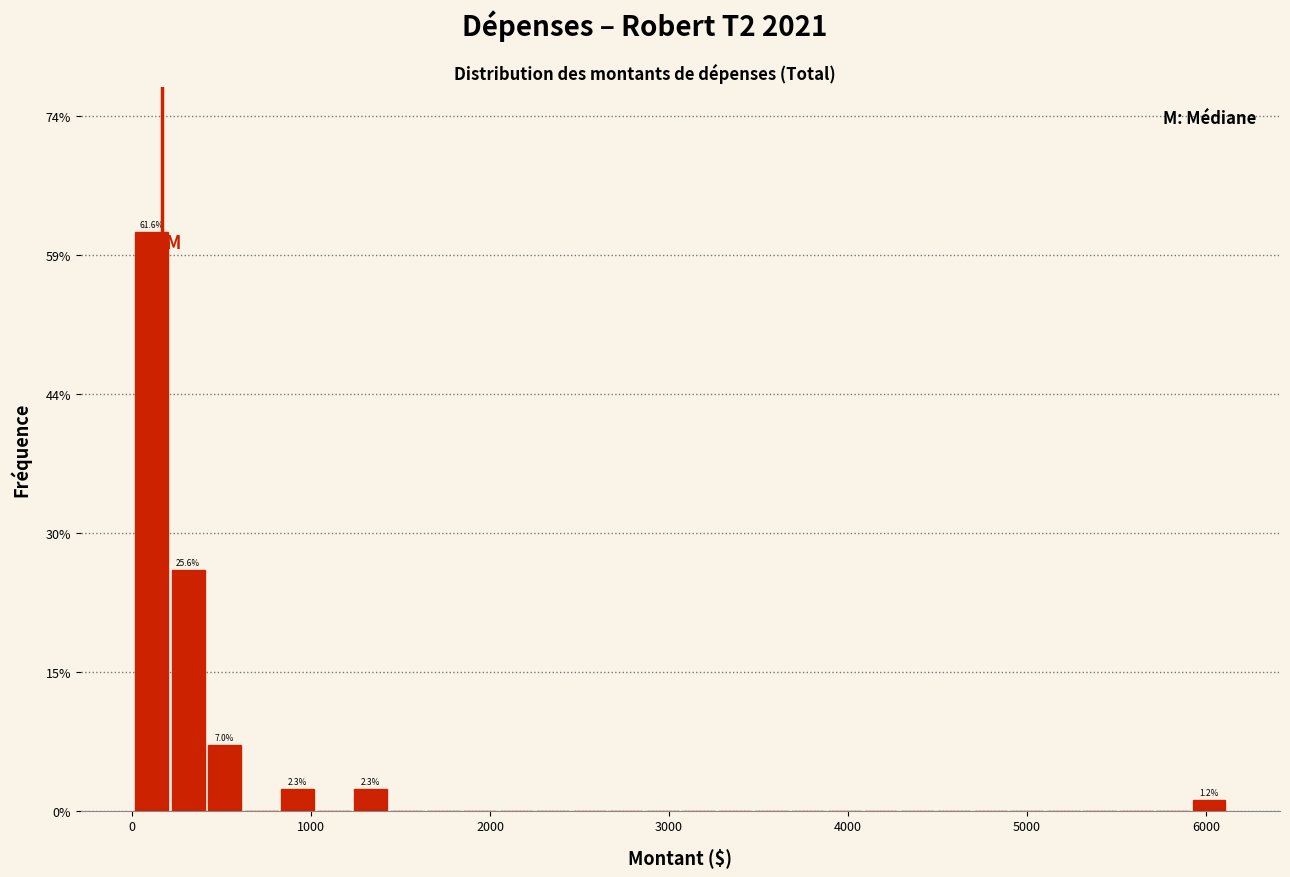

Around what value on the x-axis is the tallest bar? Give the approximate position of its centre, as read against the axis.

100